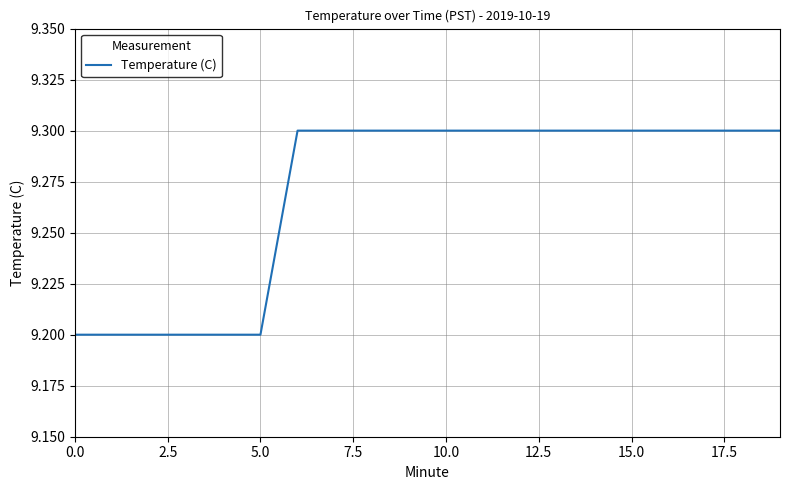

What is the difference between the second highest and second lowest values?

0.1